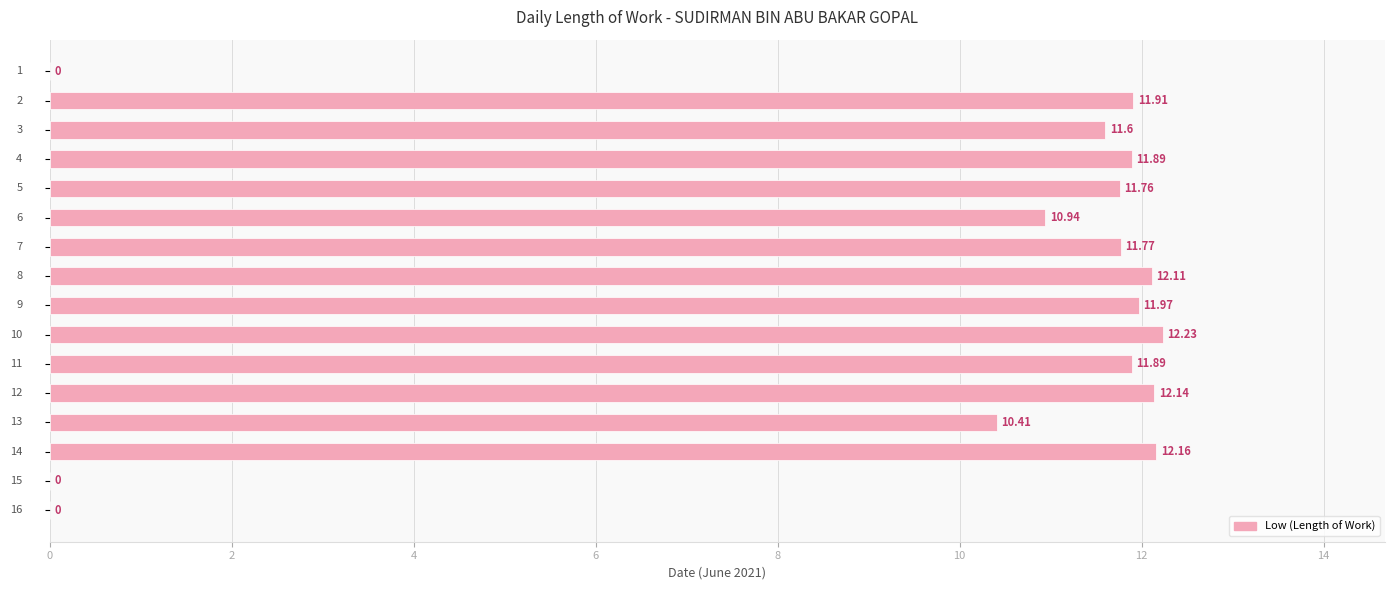

How many positive values are there?

13